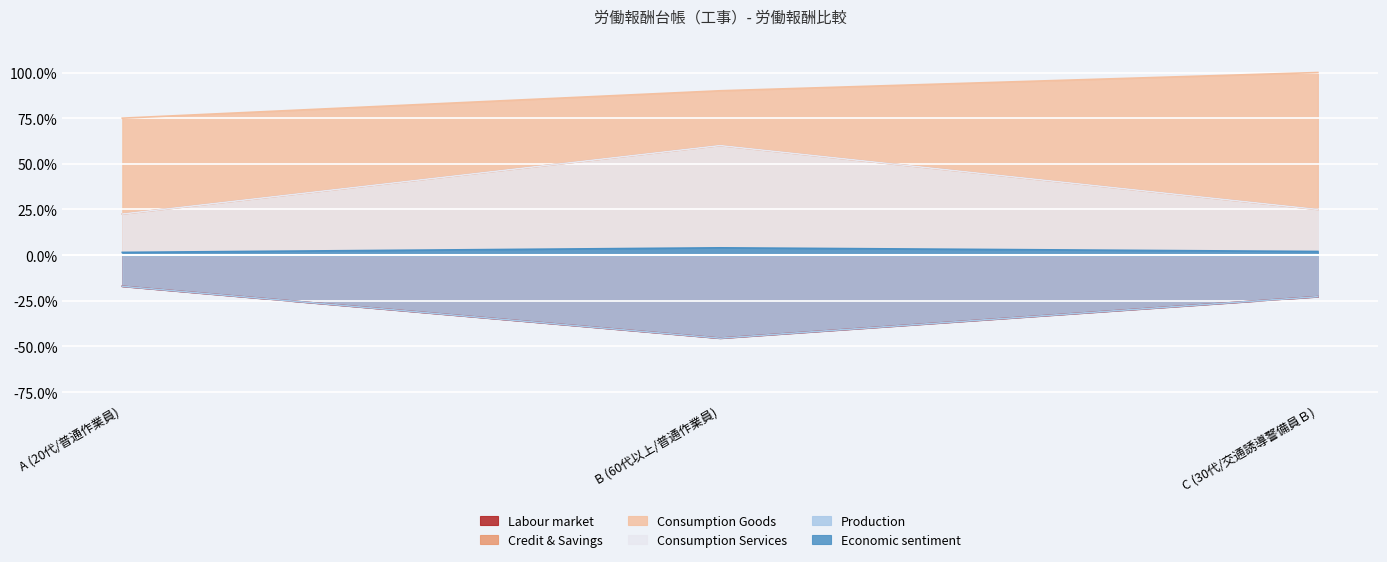

Which has a higher value, C (30代/交通誘導警備員Ｂ) or A (20代/普通作業員)?

A (20代/普通作業員)